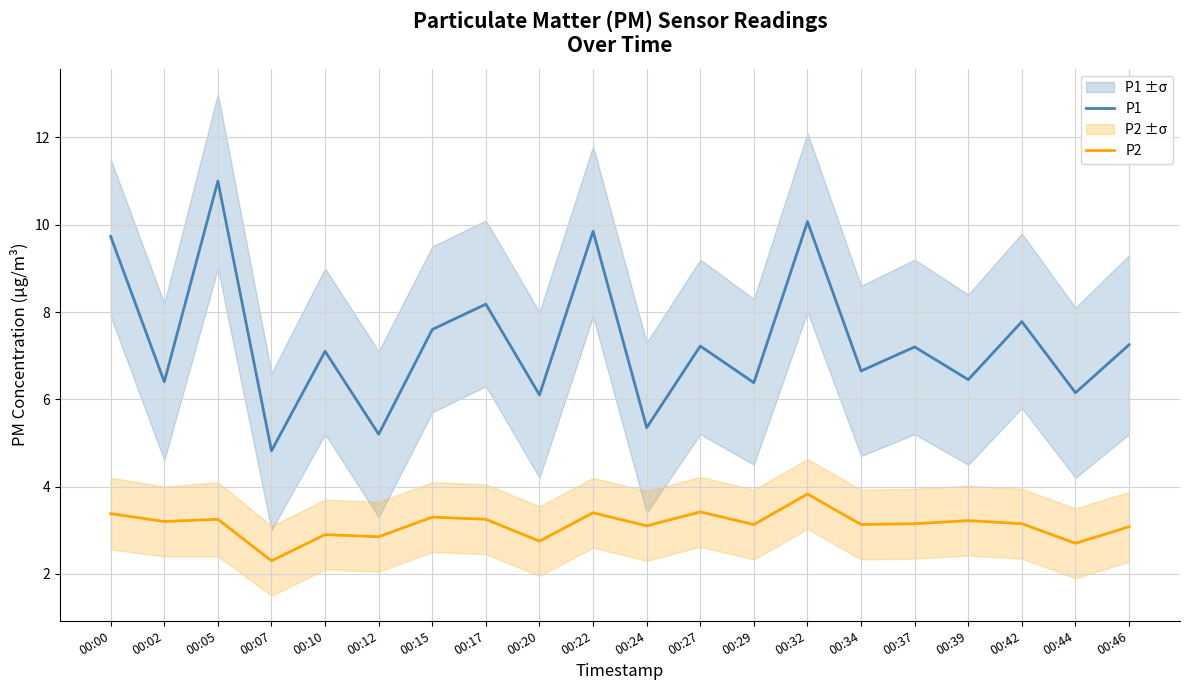

At how many categories does at least one series exceed 4?

20